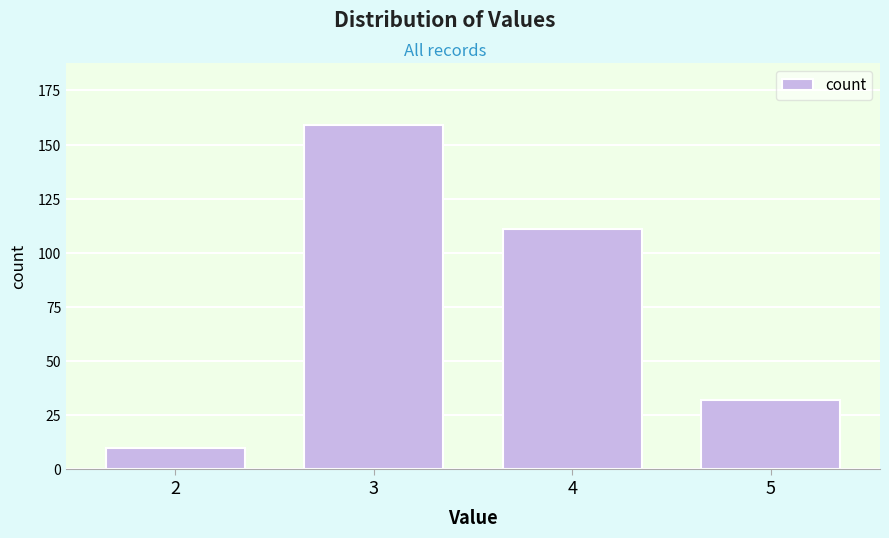

Reading left to right, what are all the values shown in this chart?

10	159	111	32